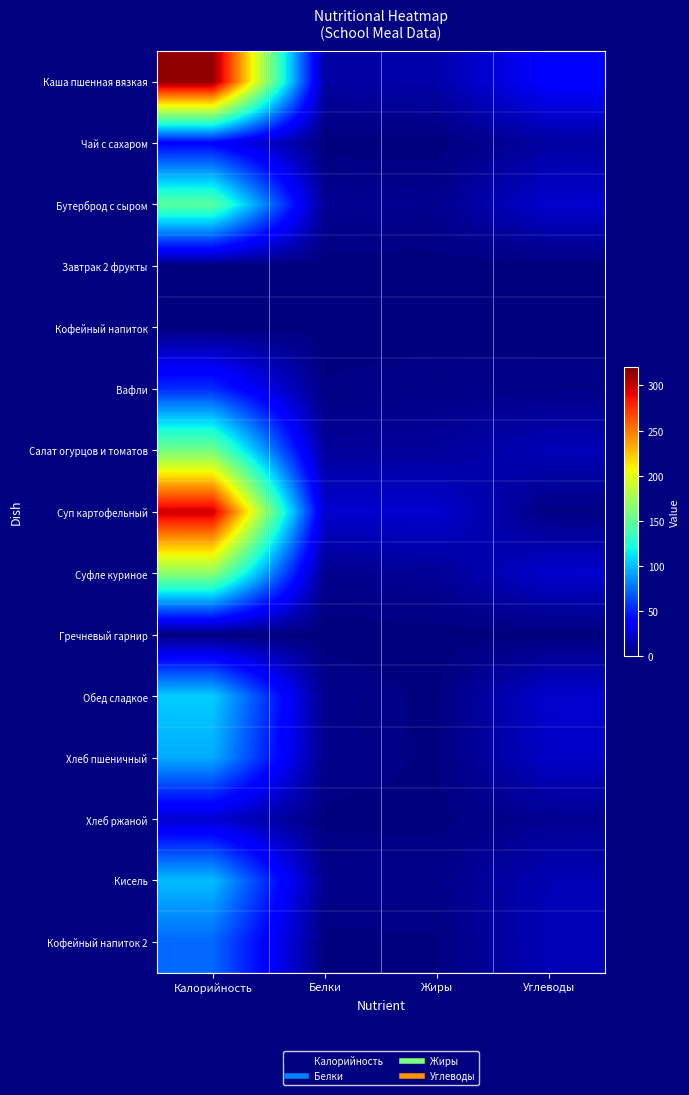

Reading right to left, extract all data points from this chart.

Каша пшенная вязкая: Углеводы=38.0	Жиры=12.3	Белки=10.1	Калорийность=314.3
Чай с сахаром: Углеводы=9.5	Жиры=0.0	Белки=0.0	Калорийность=38.8
Бутерброд с сыром: Углеводы=22.5	Жиры=4.9	Белки=5.9	Калорийность=147.0
Завтрак 2 фрукты: Углеводы=0.0	Жиры=0.0	Белки=0.0	Калорийность=0.0
Кофейный напиток: Углеводы=0.0	Жиры=0.0	Белки=0.0	Калорийность=0.0
Вафли: Углеводы=2.6	Жиры=2.9	Белки=1.5	Калорийность=53.7
Салат огурцов и томатов: Углеводы=16.0	Жиры=7.9	Белки=7.7	Калорийность=156.8
Суп картофельный: Углеводы=1.6	Жиры=22.6	Белки=22.6	Калорийность=298.4
Суфле куриное: Углеводы=22.0	Жиры=7.0	Белки=4.0	Калорийность=166.0
Гречневый гарнир: Углеводы=0.0	Жиры=0.0	Белки=0.0	Калорийность=0.0
Обед сладкое: Углеводы=22.2	Жиры=0.5	Белки=3.5	Калорийность=105.0
Хлеб пшеничный: Углеводы=20.0	Жиры=0.8	Белки=3.1	Калорийность=94.3
Хлеб ржаной: Углеводы=5.5	Жиры=0.4	Белки=0.5	Калорийность=22.5
Кисель: Углеводы=15.0	Жиры=3.5	Белки=3.8	Калорийность=99.8
Кофейный напиток 2: Углеводы=15.8	Жиры=0.8	Белки=0.7	Калорийность=72.6